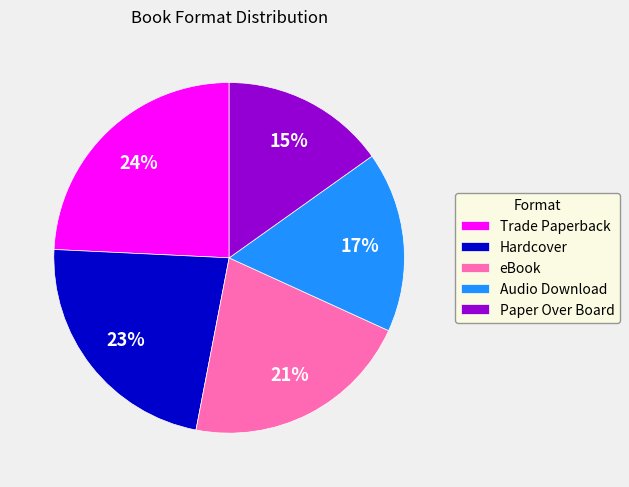

To the nearest percent, what is the difference between the eBook and Hardcover slice percentages?

2%